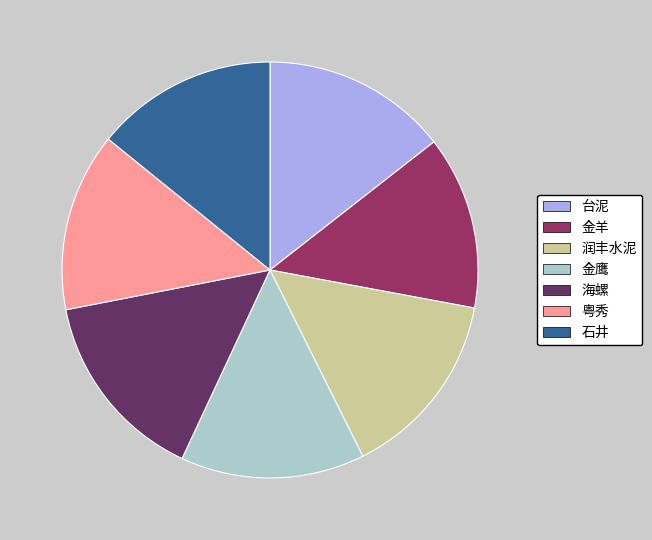

Is the sum of 润丰水泥 and 金鹰 greater than half?

No